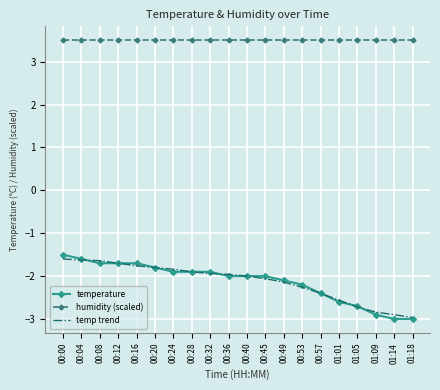

The value of temperature at 00:45 is -2.0. True or false?

True